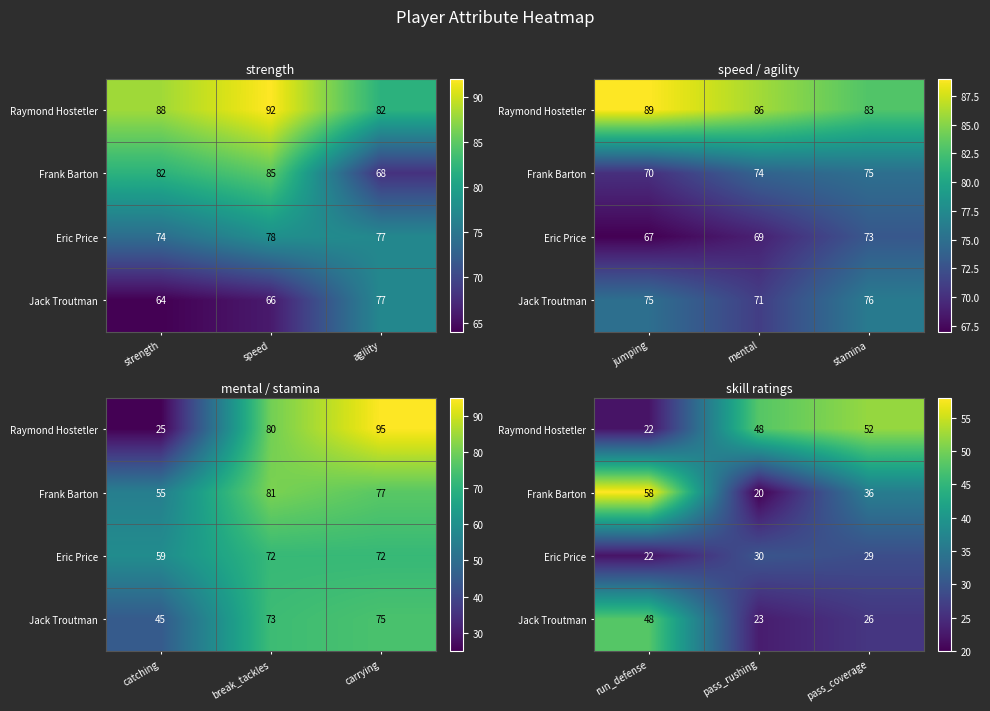

At how many categories does at least one series exceed 54?

1